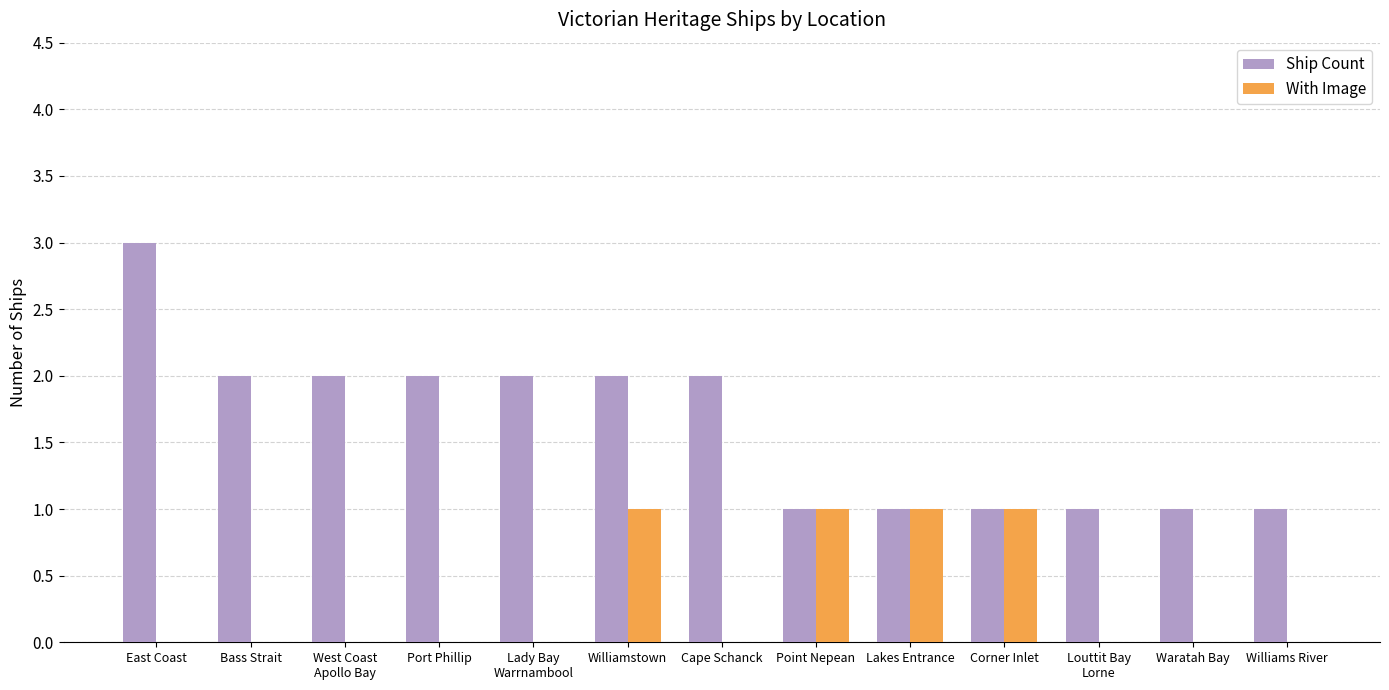

At which category does the chart reach its peak across all series?

East Coast